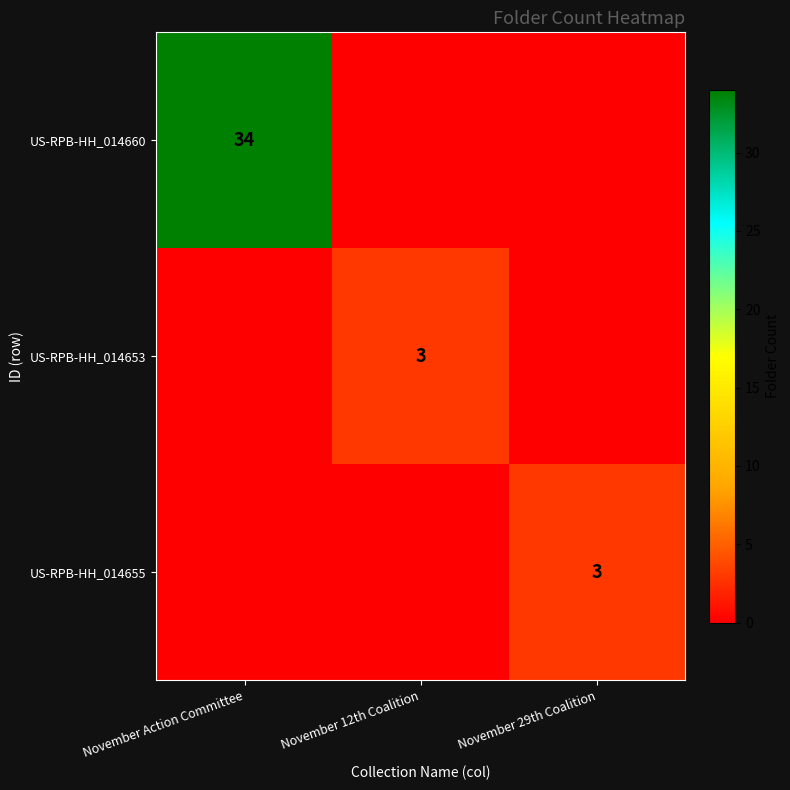

Is it true that US-RPB-HH_014660 equals 34 at November Action Committee?

True